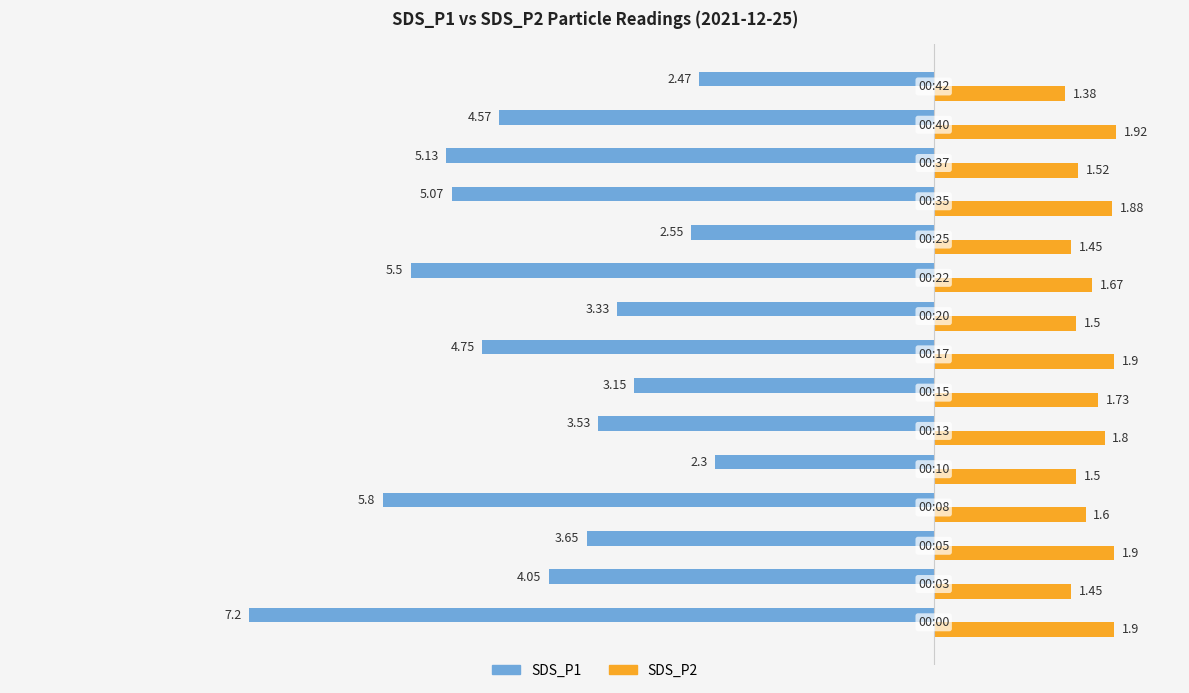

At how many categories does at least one series exceed -4?

15